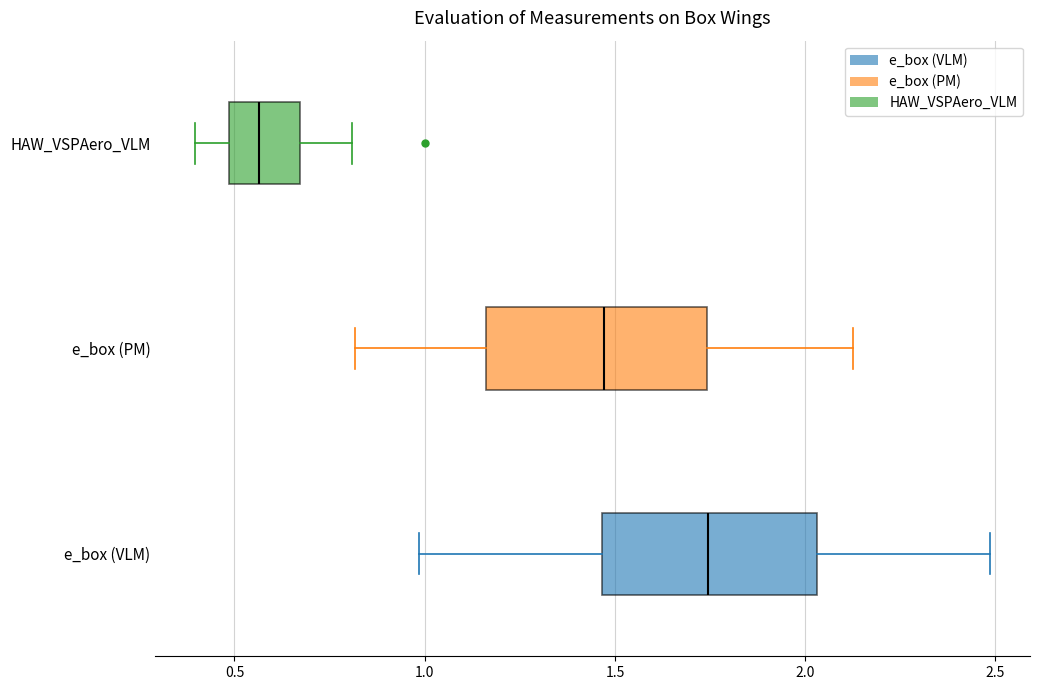

Which box has the furthest to the left median line?

HAW_VSPAero_VLM